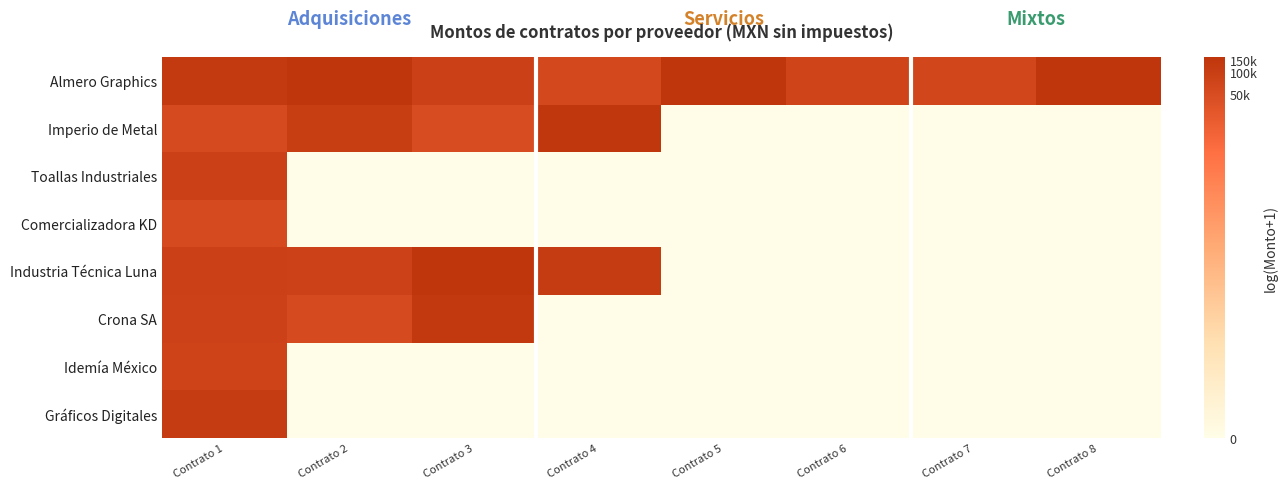

Which has a higher value, Contrato 7 or Contrato 6?

Contrato 6